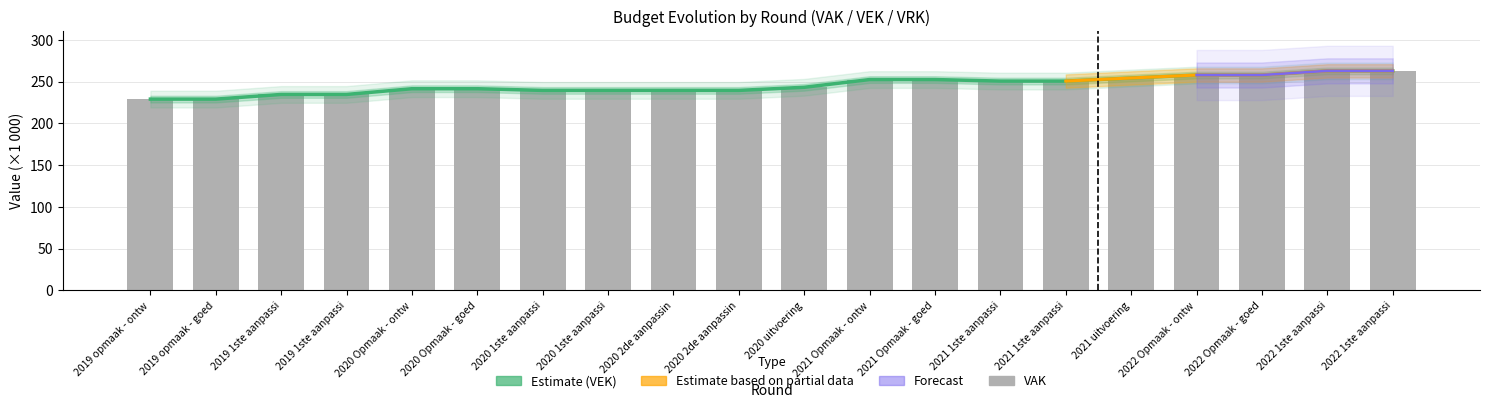

At which label does the data first exceed 243?

2020 uitvoering